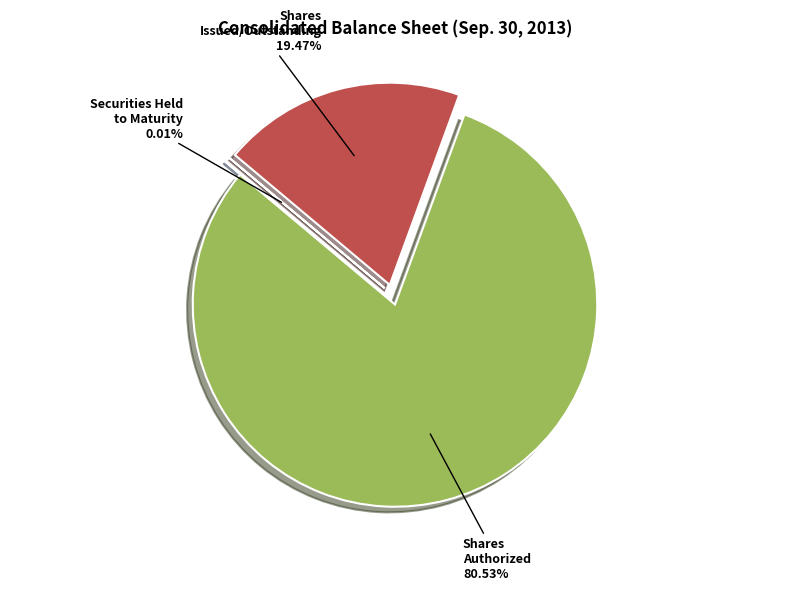

Is there any slice that represents more than half of the pie?

Yes